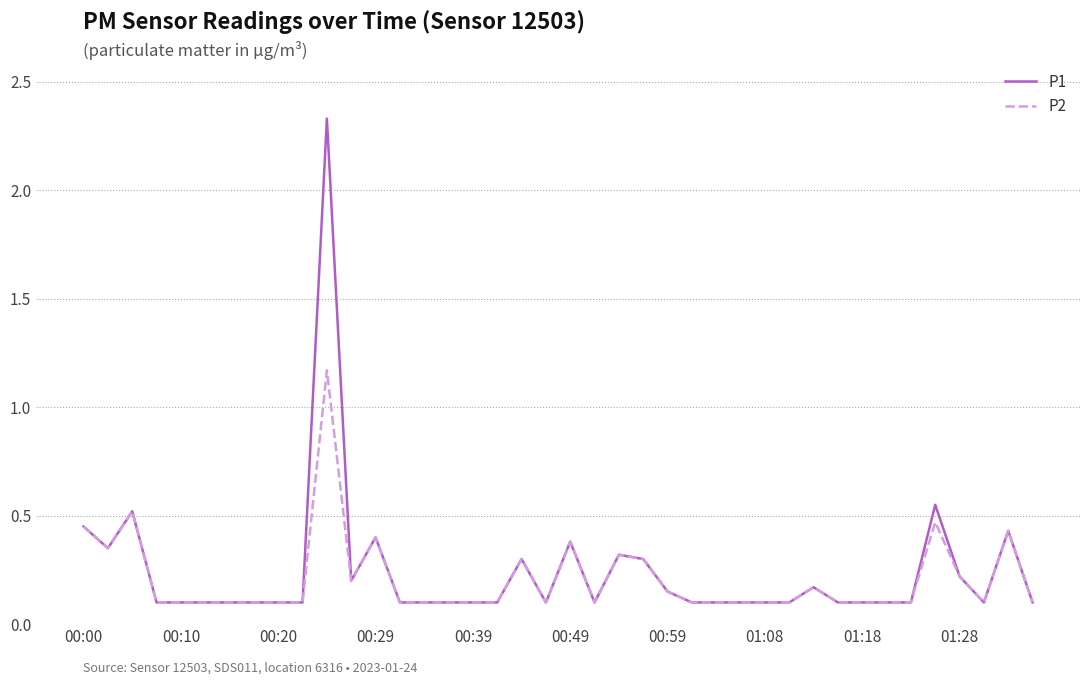

Rank the series by their maximum value, from lowest to highest.

P2, P1